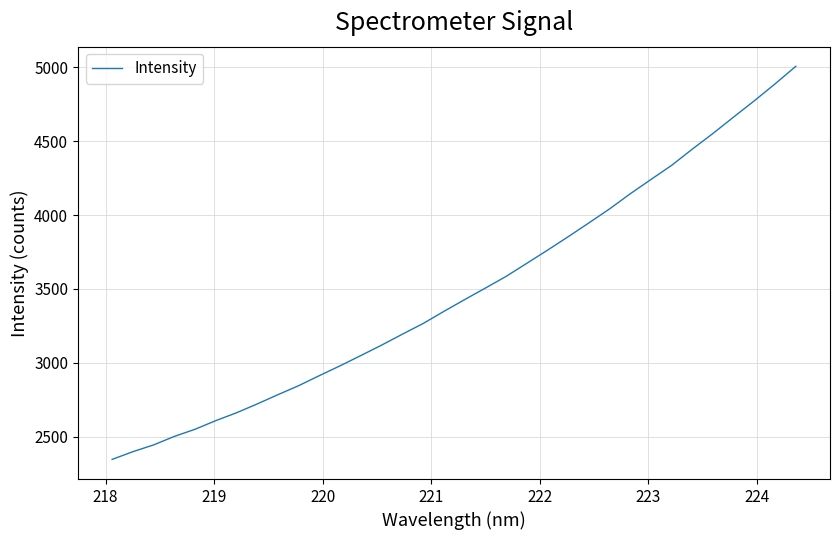

What is the difference between the maximum and minimum values?

2660.5